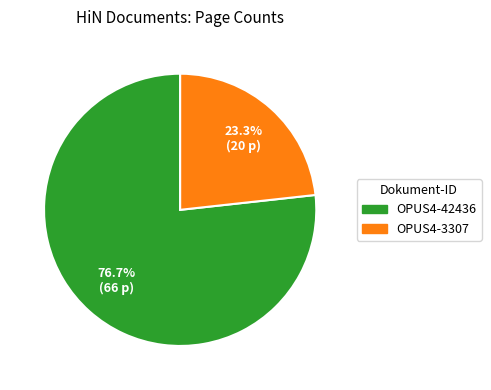

What portion of the pie excludes OPUS4-42436?

23.3%